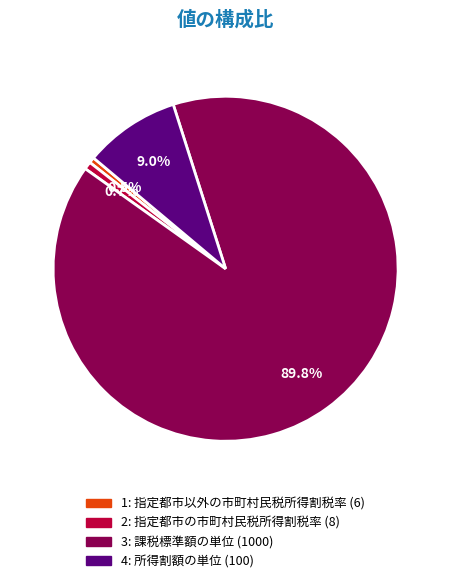

Count the number of slices in the pie.

4